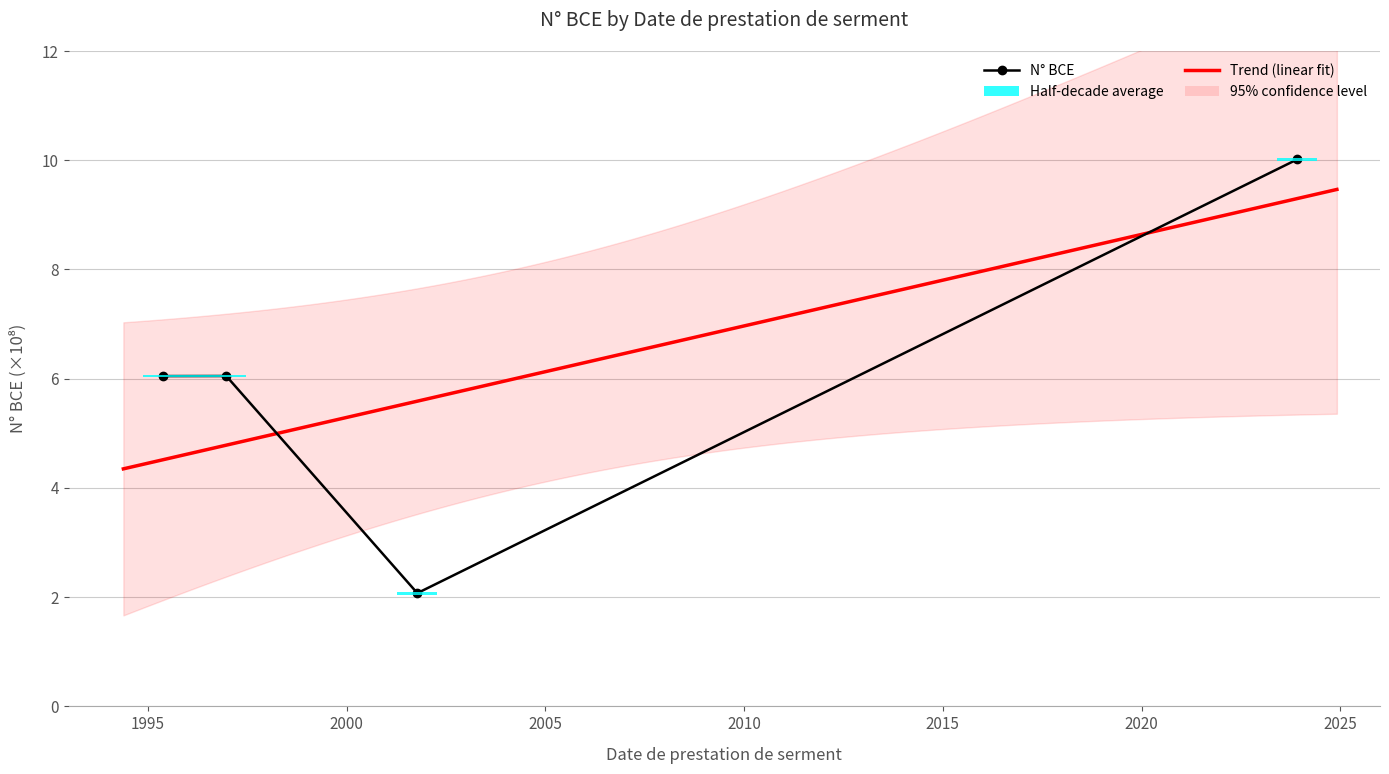

True or false: the data shows 10.0 at 2023-12-01.

True